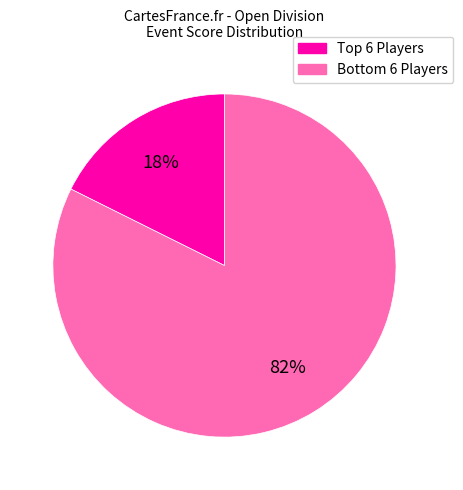

To the nearest percent, what is the average slice percentage?

50%